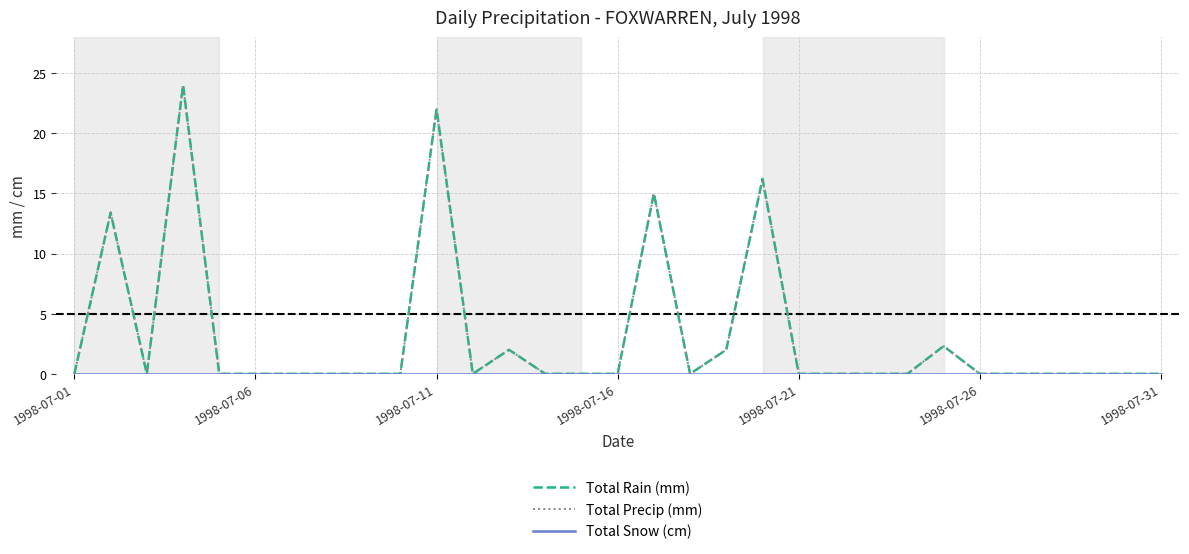

At which label is Total Snow (cm) closest to 0?

1998-07-01